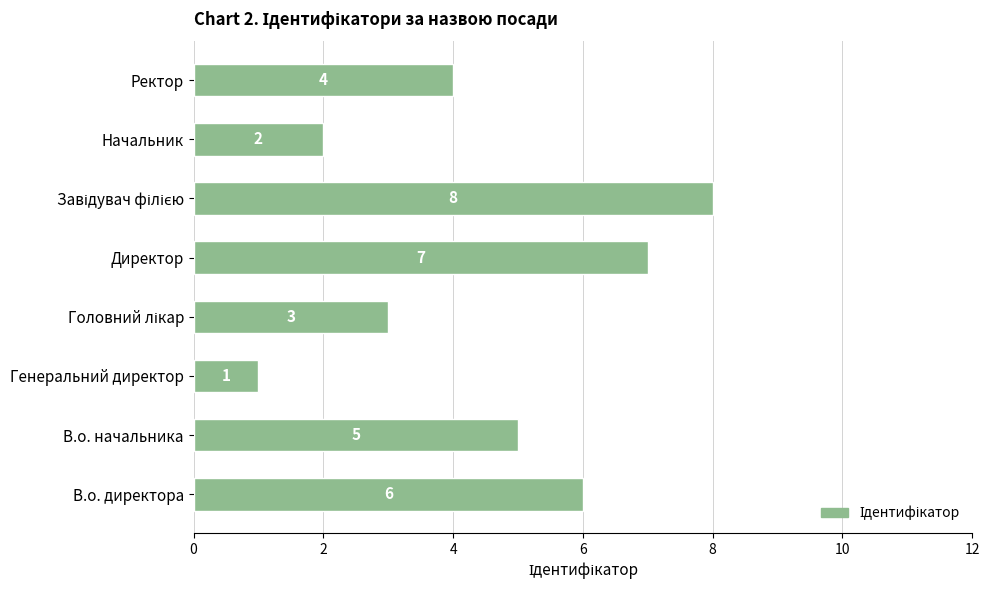

The chart shows a value of 4 at Ректор. True or false?

True